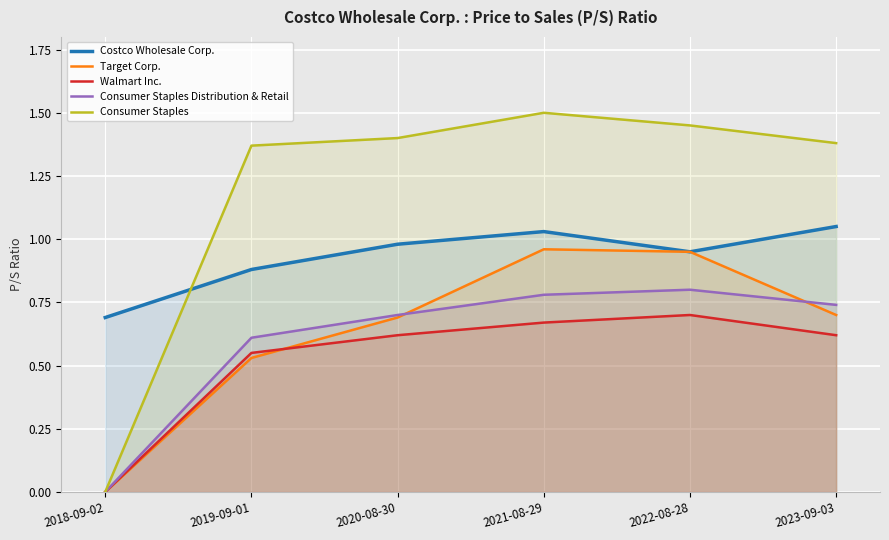

What is the label of the 6th point from the right?

2018-09-02